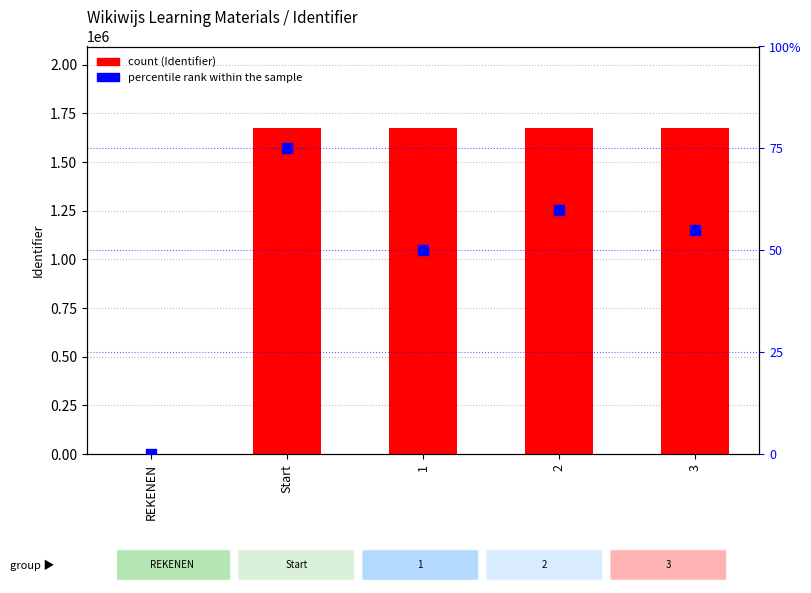

Which series contains the lowest Y value?

Identifier (count)